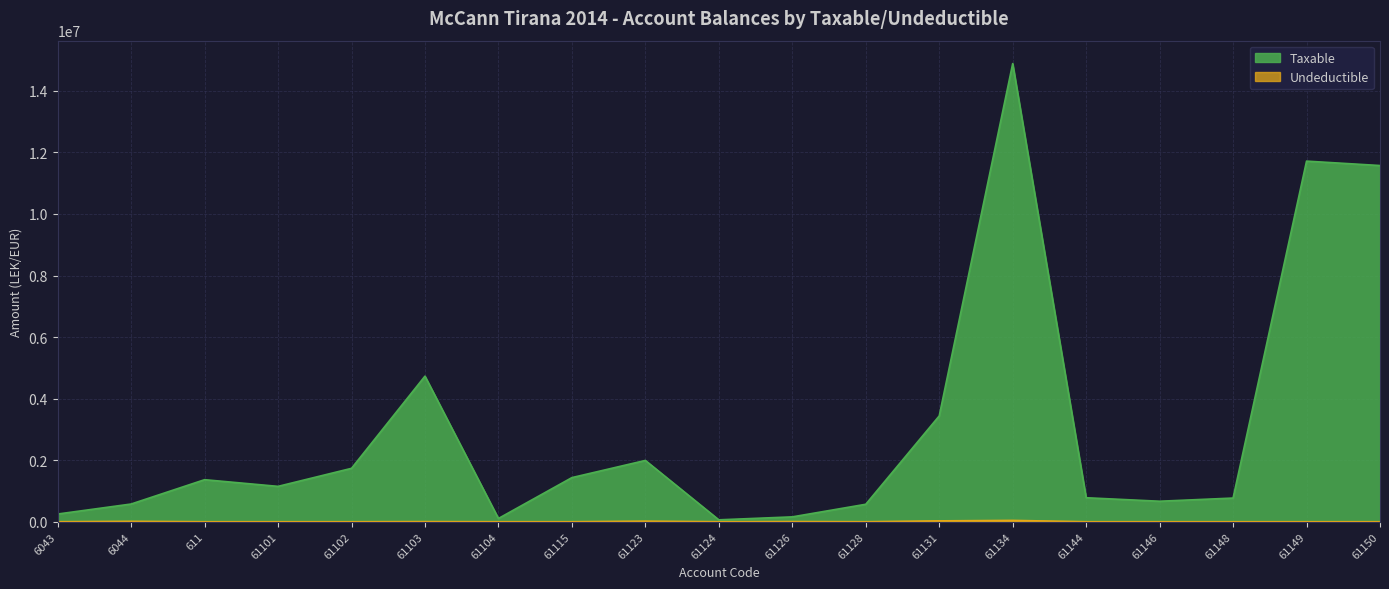

How many lines are shown in the chart?

2